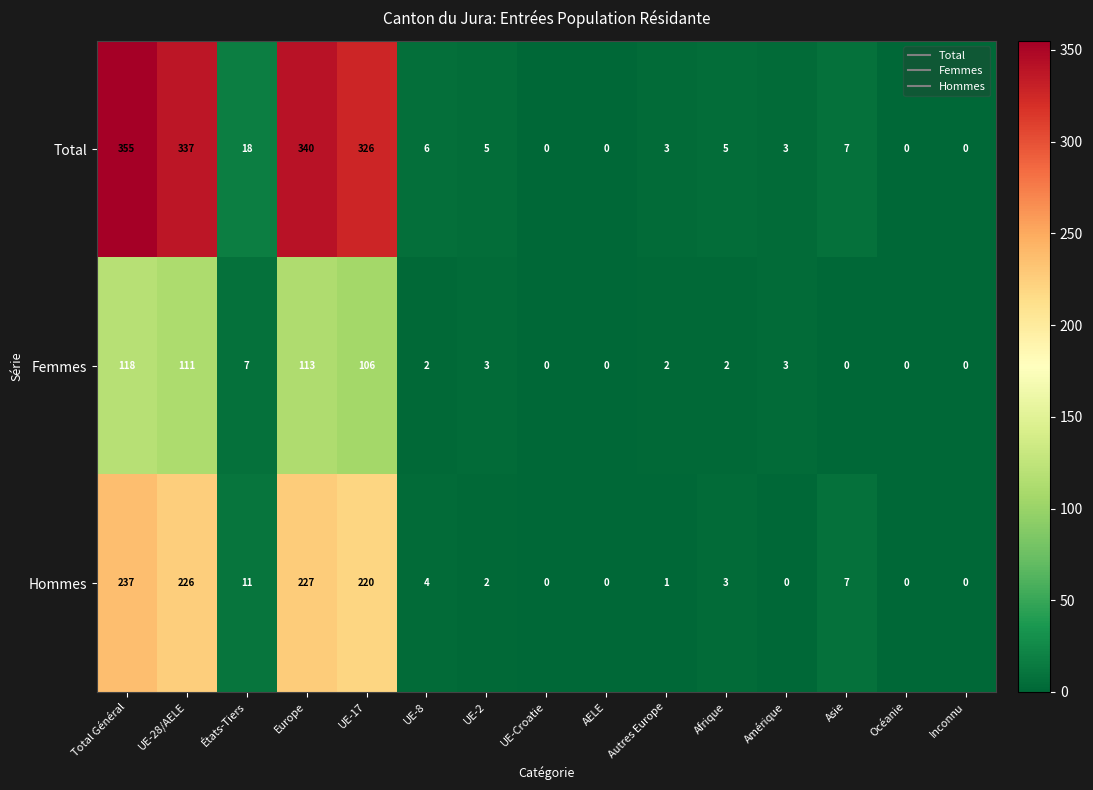

The value of Femmes at Total Général is 118. True or false?

True